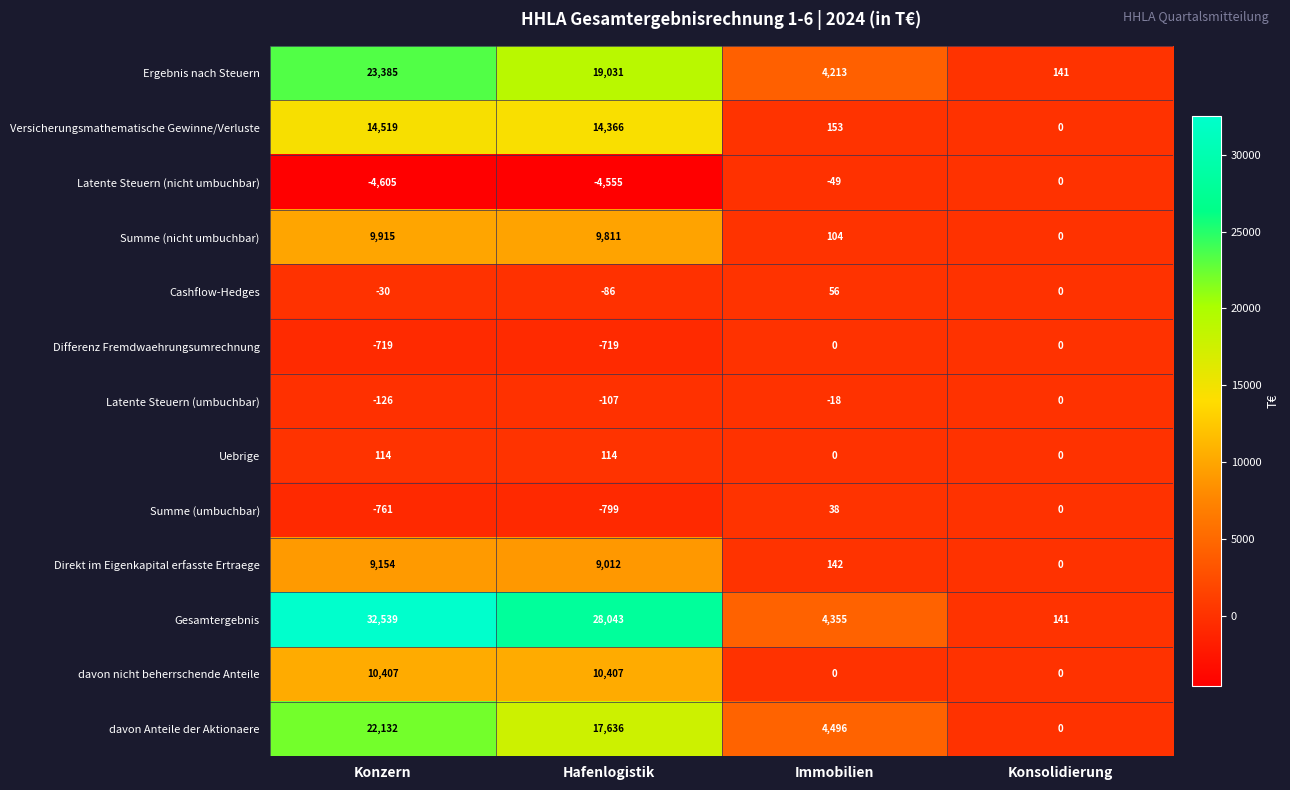

Read the Uebrige value at Konzern, to the nearest 50.

100